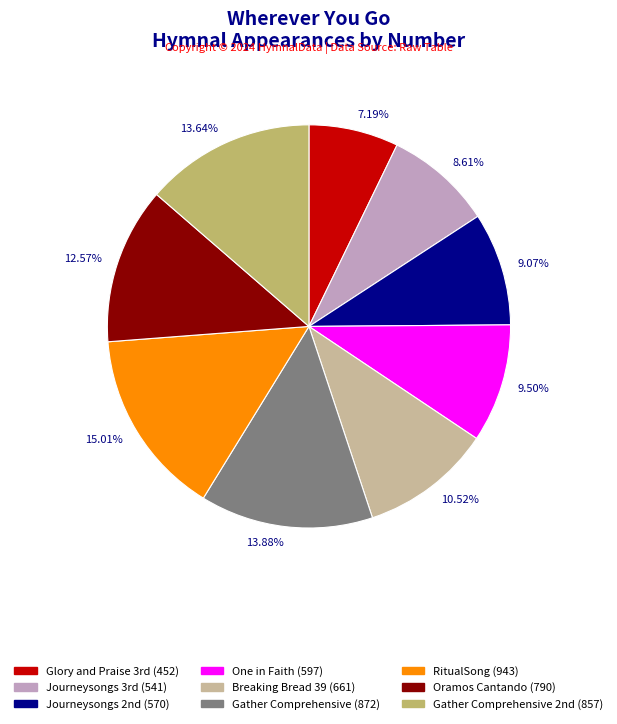

How many slices are in this pie chart?

9